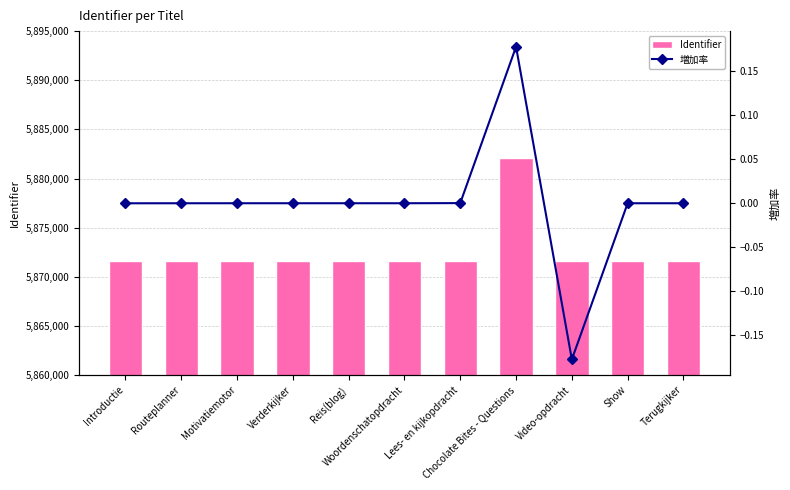

The 増加率 series shows 0.0 at Introductie. True or false?

True